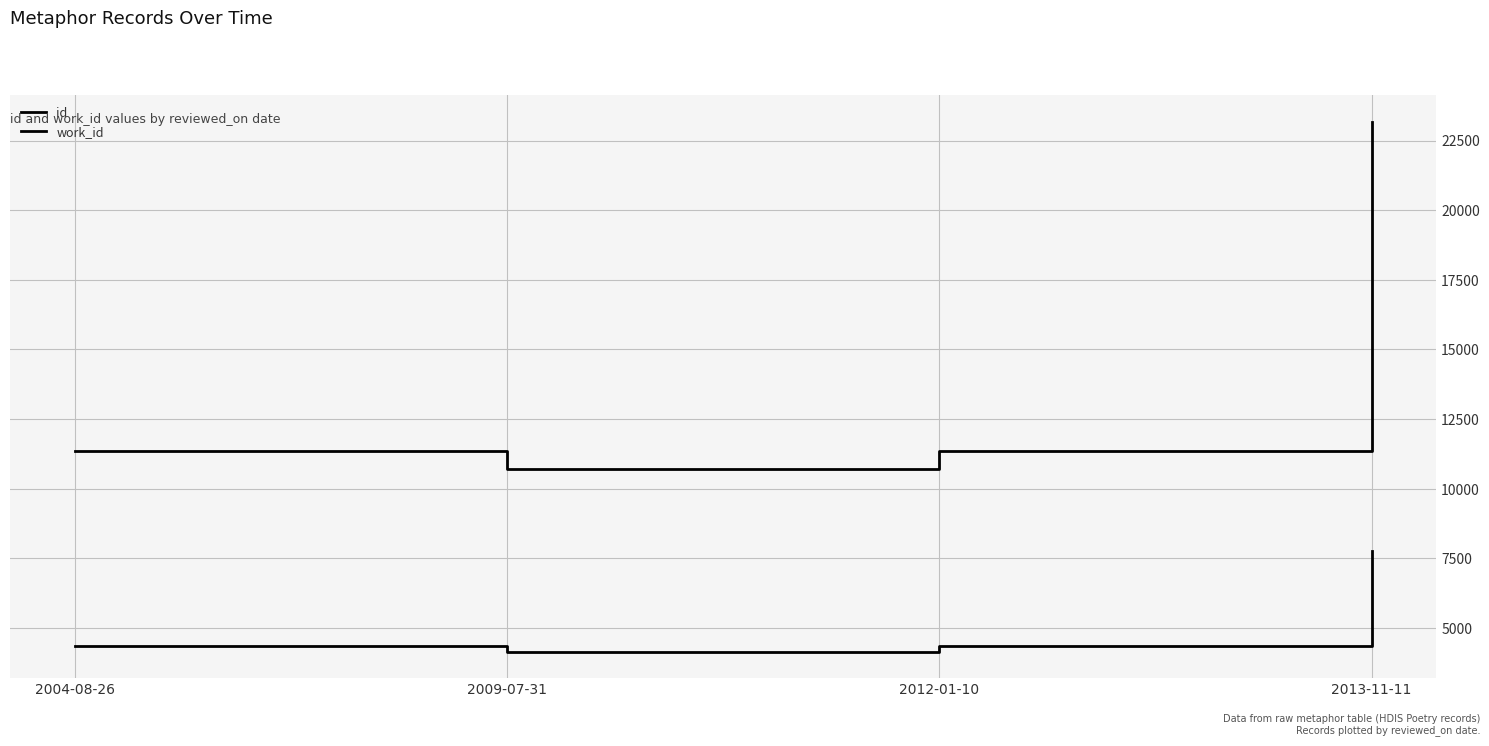

What is the difference between the second highest and minimum values in the id series?

650